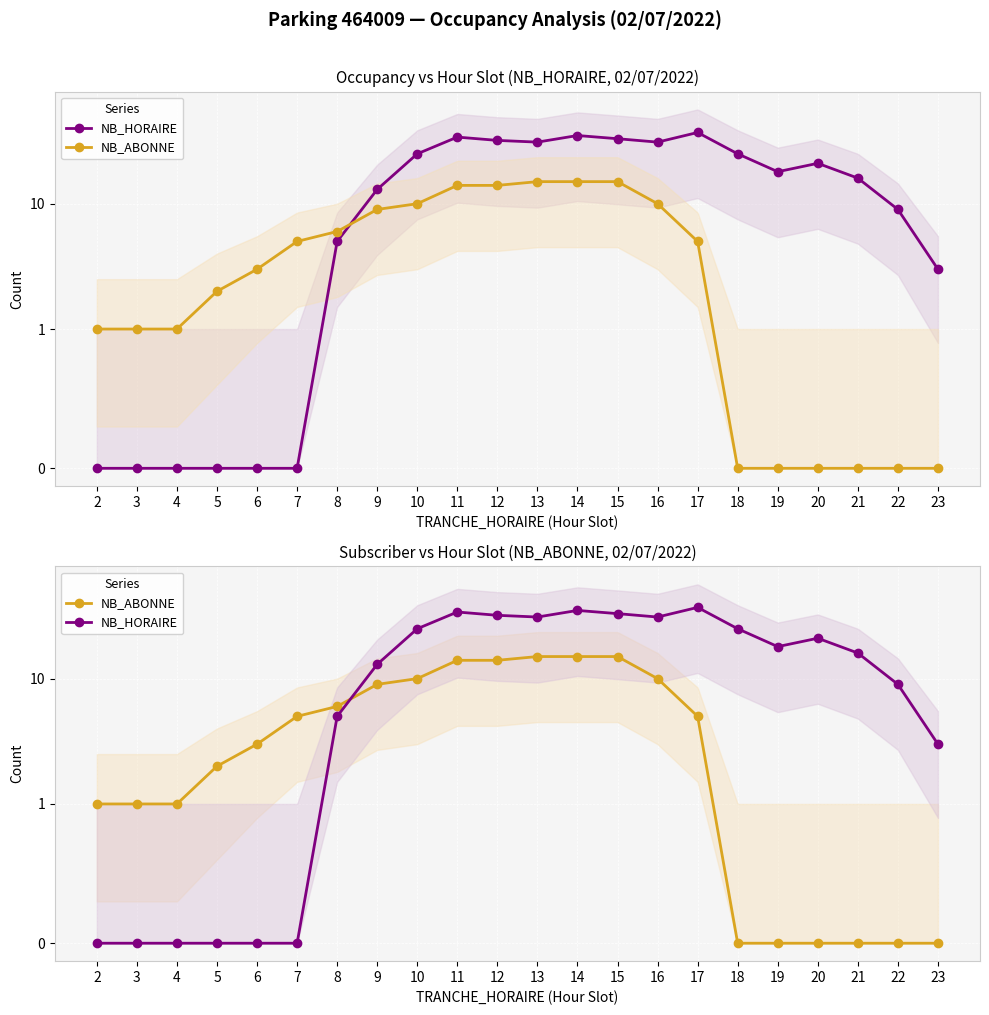

At 16, list the series in order from smallest to largest.

NB_ABONNE, NB_HORAIRE